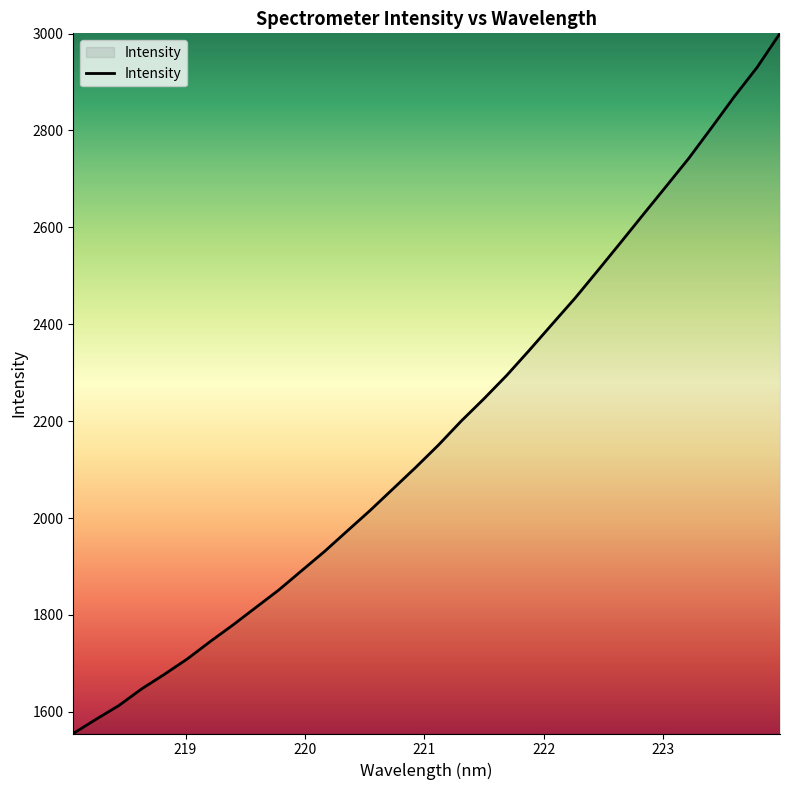

What is the minimum value shown in the chart?

1555.2